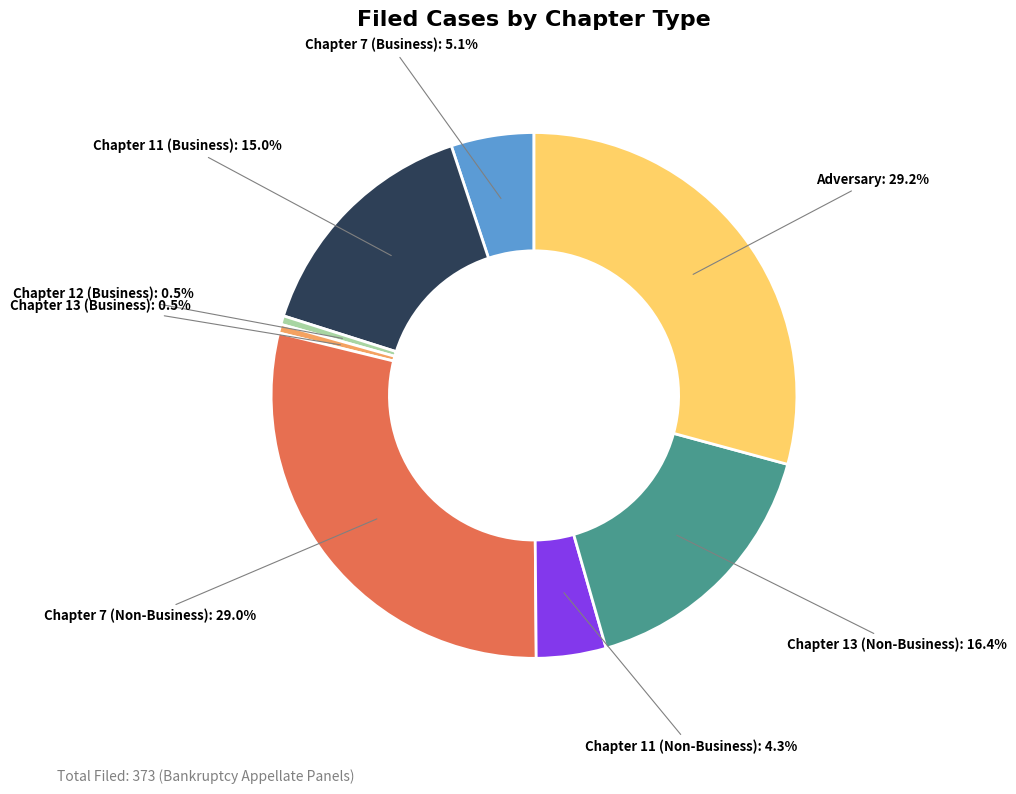

Does Chapter 12 (Business) account for over 50% of the chart?

No